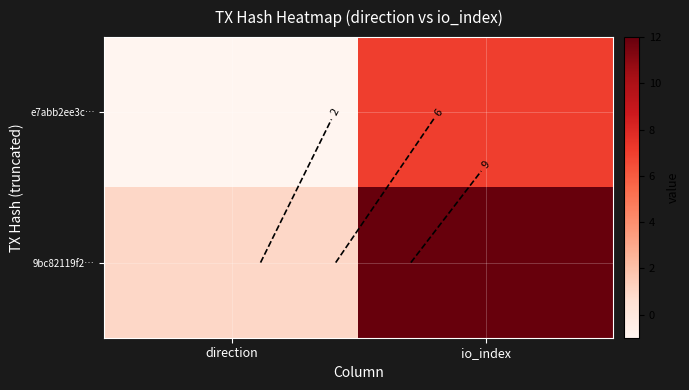

Count the e7abb2ee3c… values in the range -1 to 7.

2